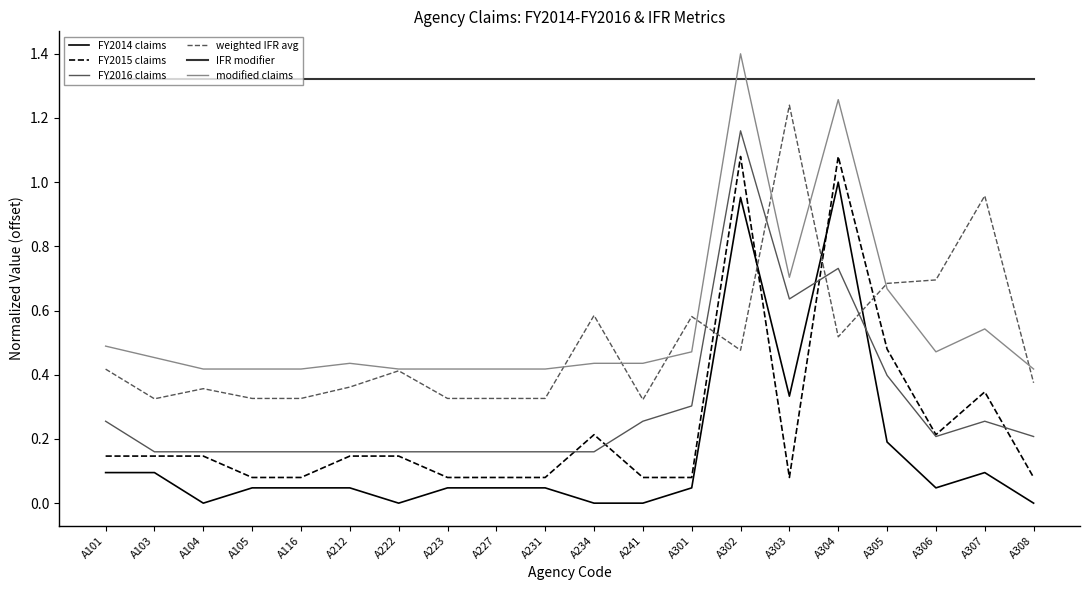

At how many categories does at least one series exceed 1?

20